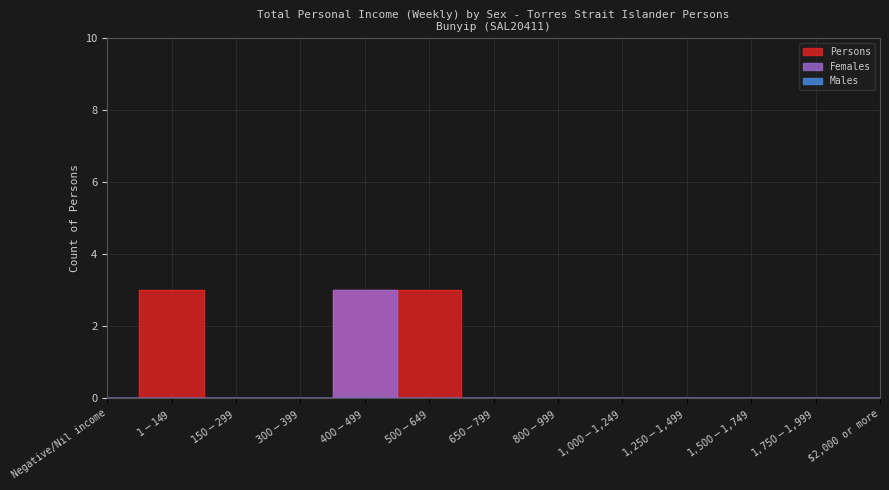

Is this an area chart (filled region under the line)?

No